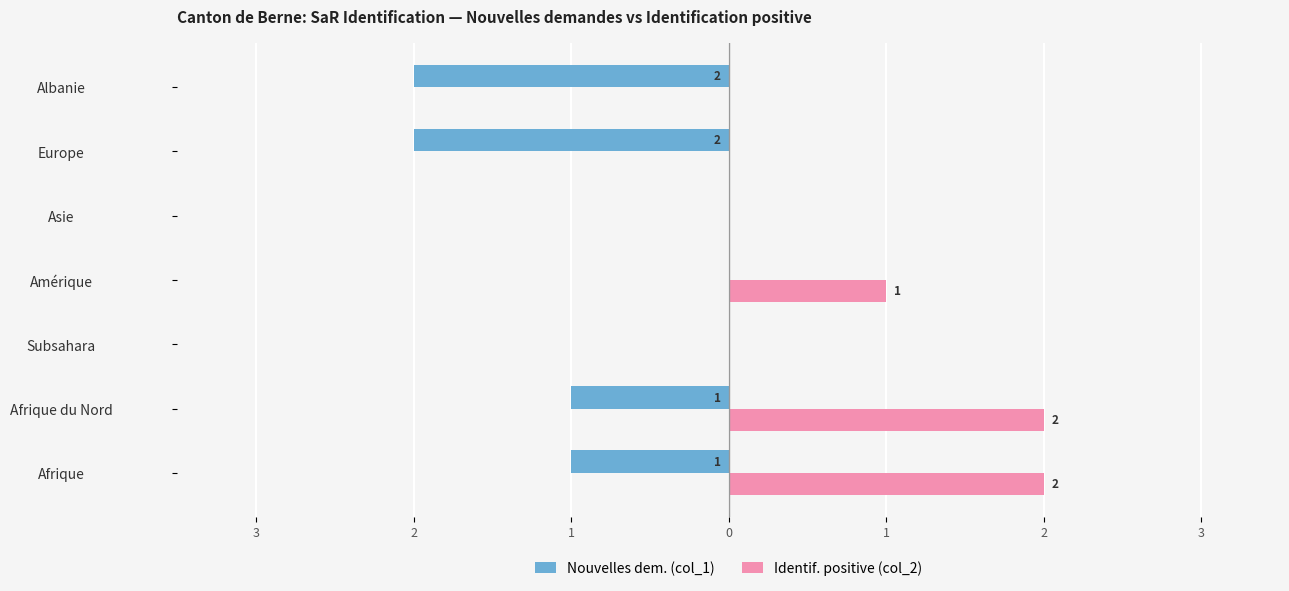

What are all the series names shown in the legend?

Nouvelles dem. (col_1), Identif. positive (col_2)